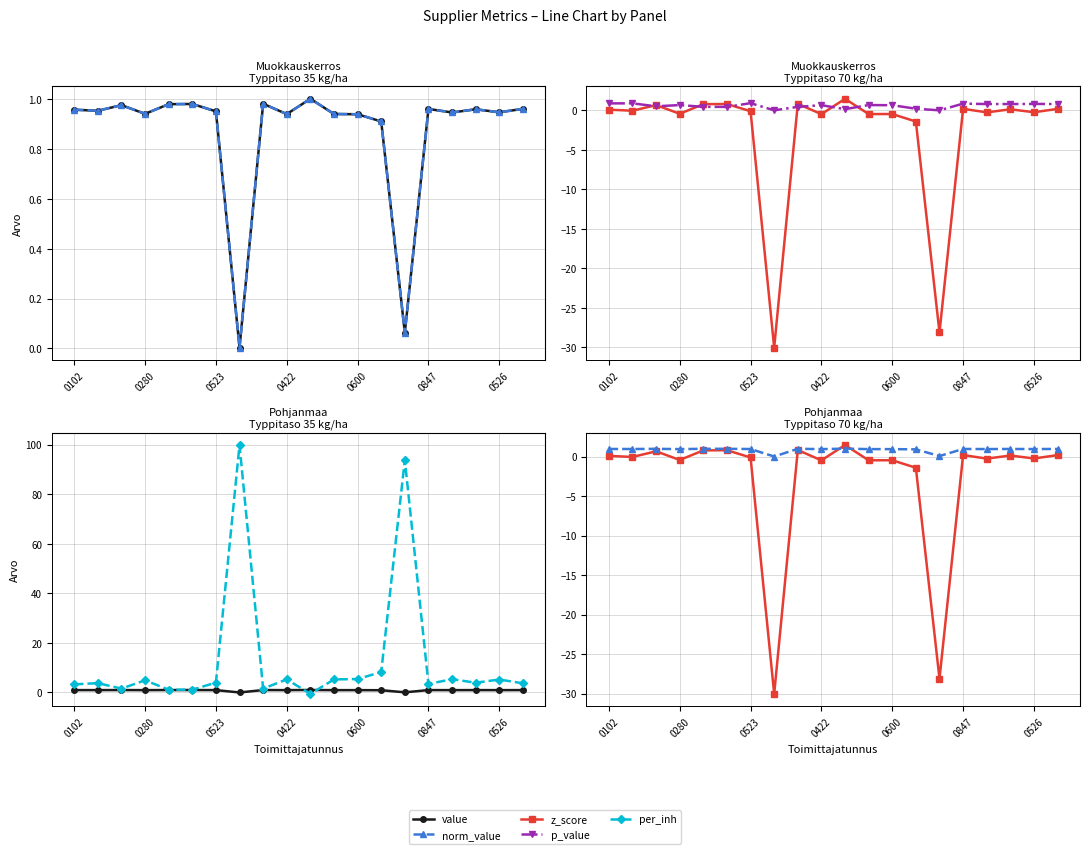

At which category is the sum across all series the highest?

7